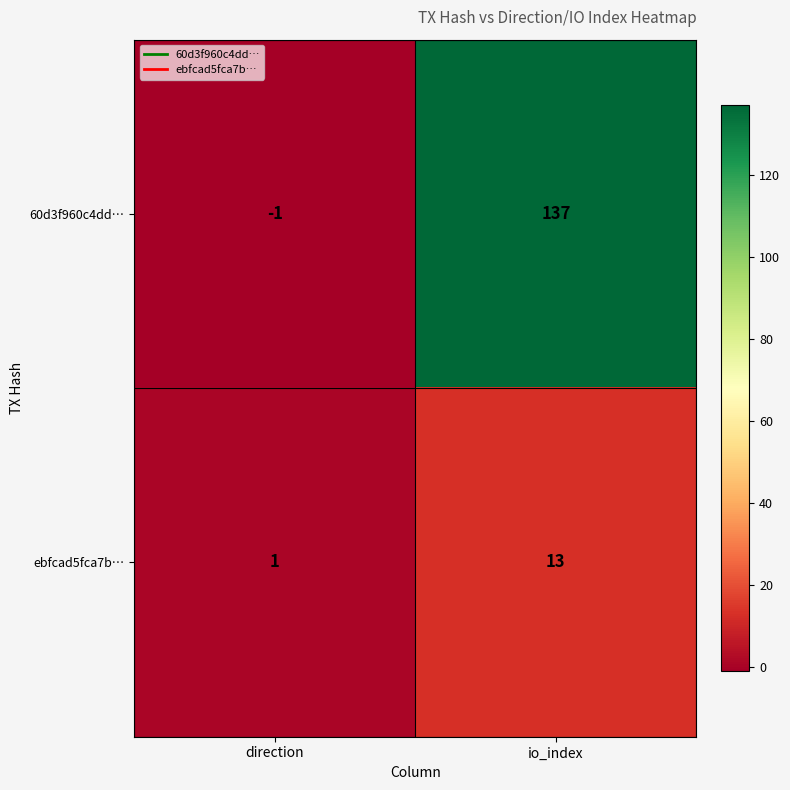

Reading right to left, transcribe all the data shown in this chart.

60d3f960c4dd…: 137	-1
ebfcad5fca7b…: 13	1